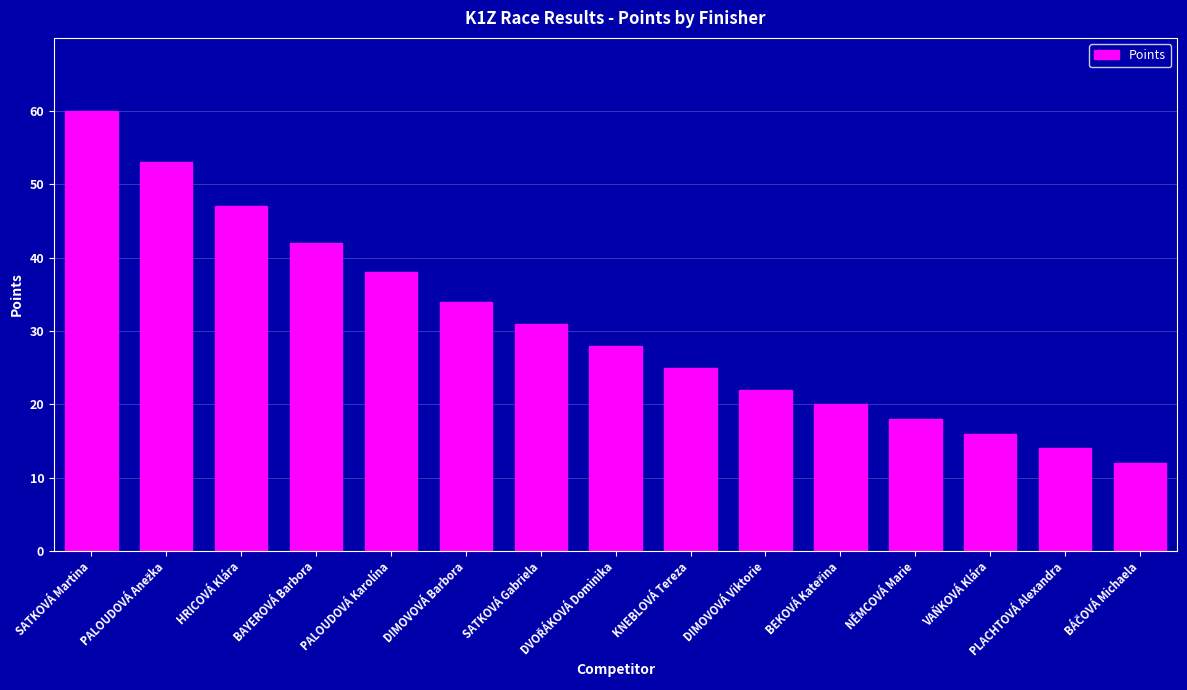

What is the label of the 9th bar from the right?

SATKOVÁ Gabriela